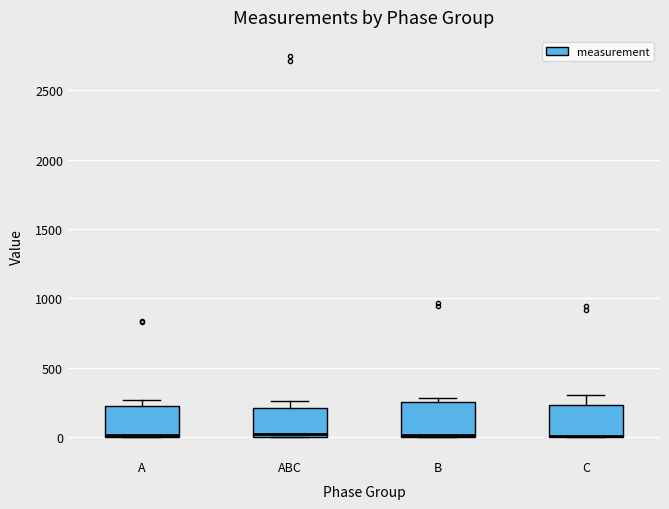

Reading left to right, transcribe this box plot: for each box, give where its median line is, the range the box spans, and where its two whiskers end, as read against the y-axis. The values are not printed on the chart, so give them approximately, as read against the axis.

A: median 0 (drawn on the box's lower edge), box 0 to 200, whiskers 0 to 250
ABC: median 0 (just above the box's lower edge), box 0 to 200, whiskers 0 to 250
B: median 0, box 0 to 250, whiskers 0 to 300
C: median 0 (drawn on the box's lower edge), box 0 to 250, whiskers 0 to 300